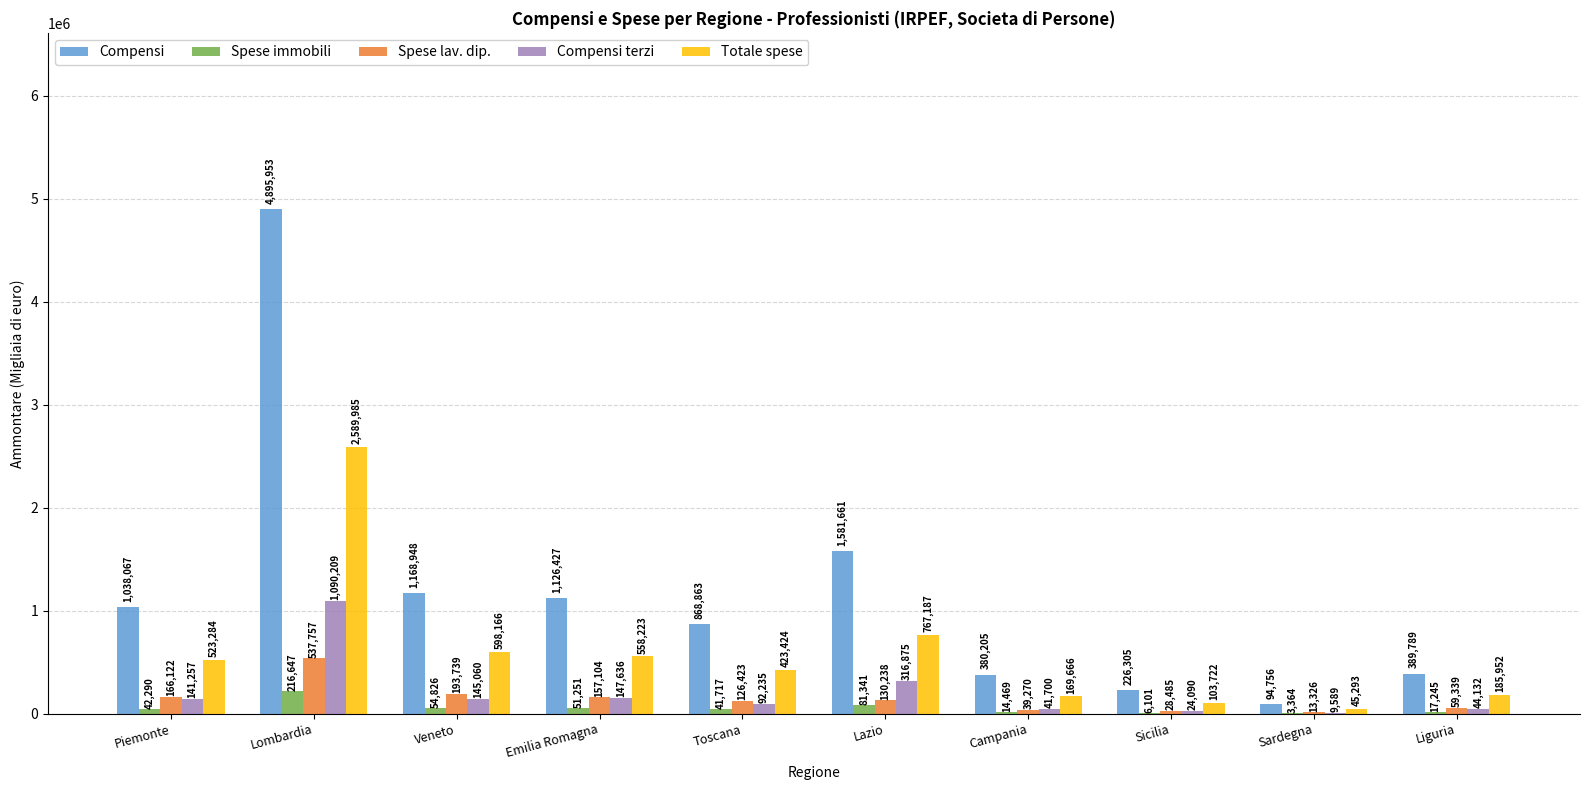

Which series has the largest total across all categories?

Compensi